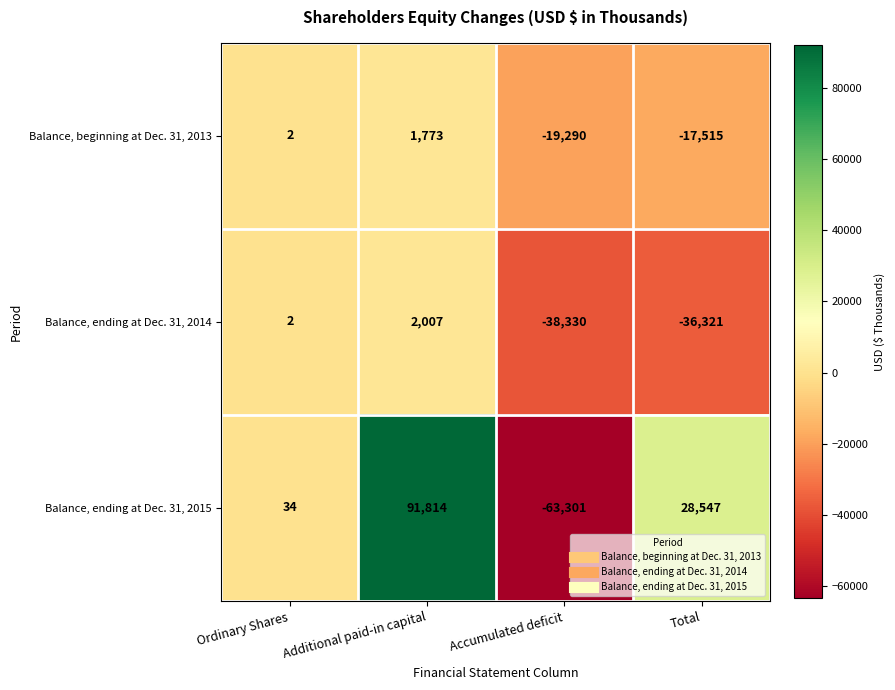

True or false: Balance, beginning at Dec. 31, 2013 has a value of -19290 at Accumulated deficit.

True